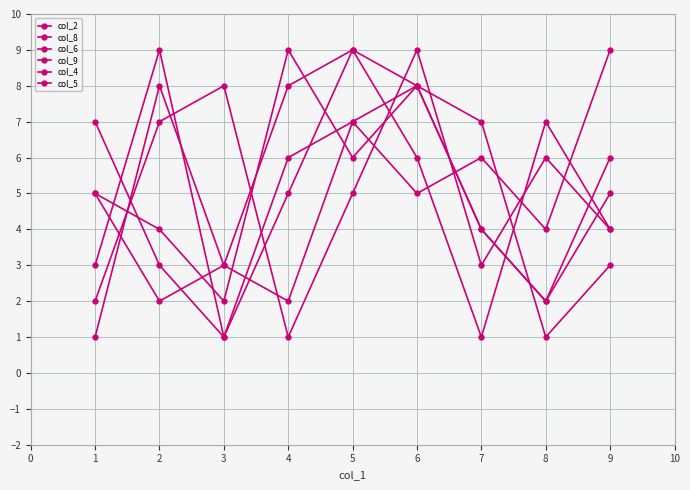

Is this an area chart (filled region under the line)?

No